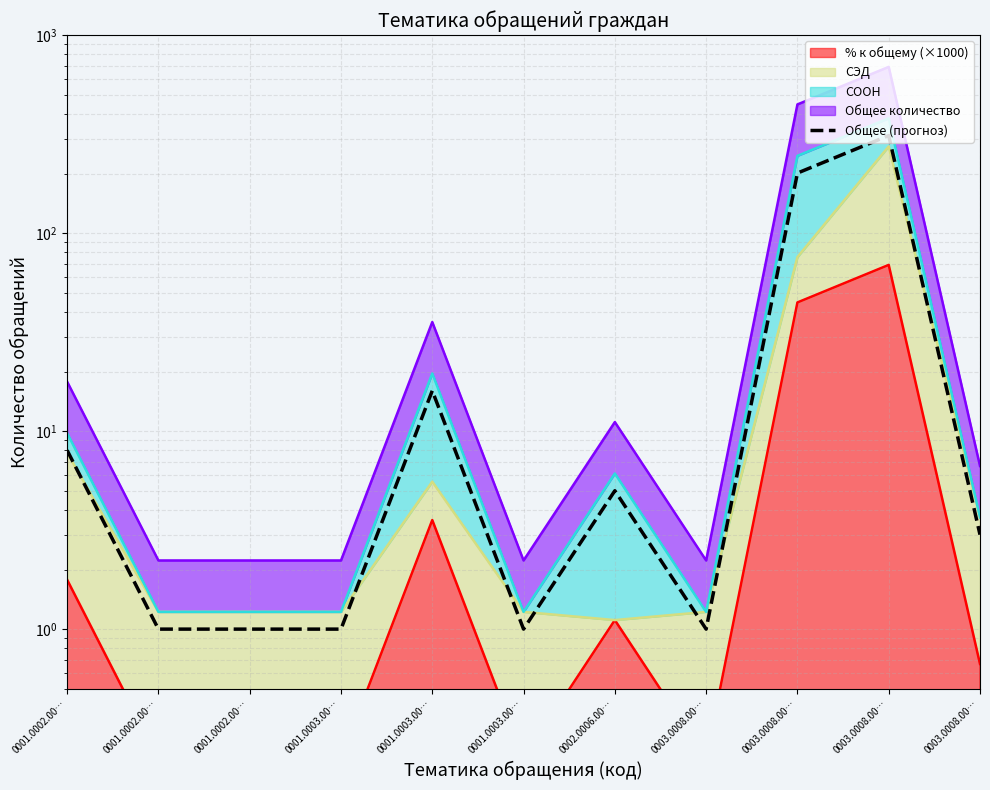

Reading left to right, list all the values displayed in this chart.

0001.0002.00…=8	0001.0002.00…=1	0001.0002.00…=1	0001.0003.00…=1	0001.0003.00…=16	0001.0003.00…=1	0002.0006.00…=5	0003.0008.00…=1	0003.0008.00…=201	0003.0008.00…=311	0003.0008.00…=3